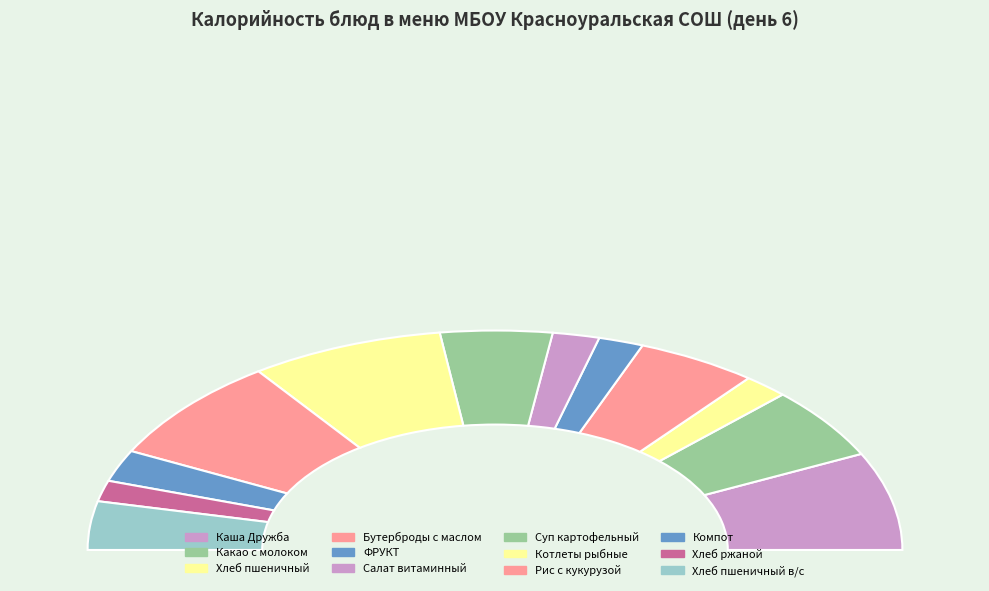

Is it true that Хлеб пшеничный is 4% of the pie?

True